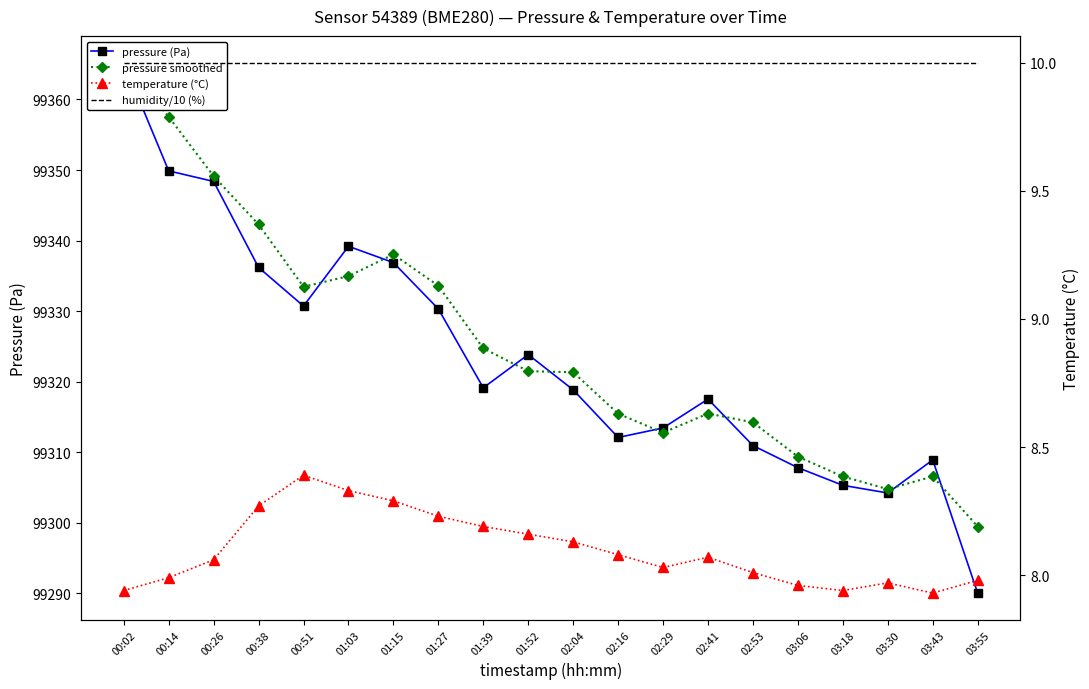

What position from the left is 03:55?

20